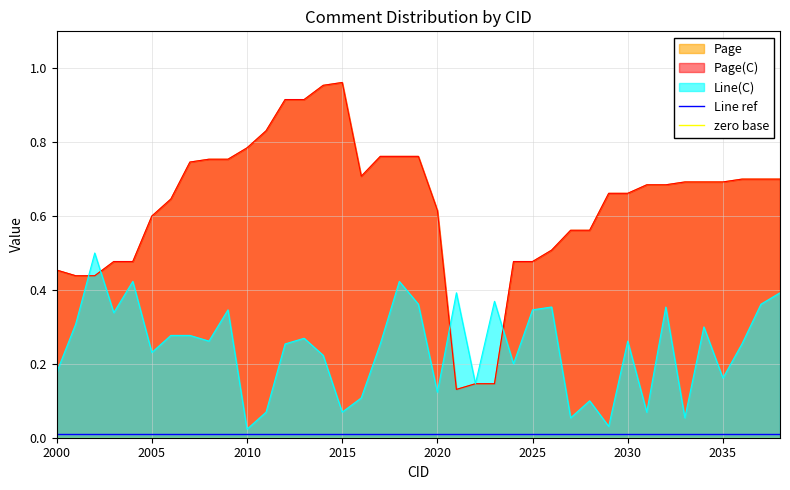

The Line ref series shows 0.0 at 32. True or false?

False